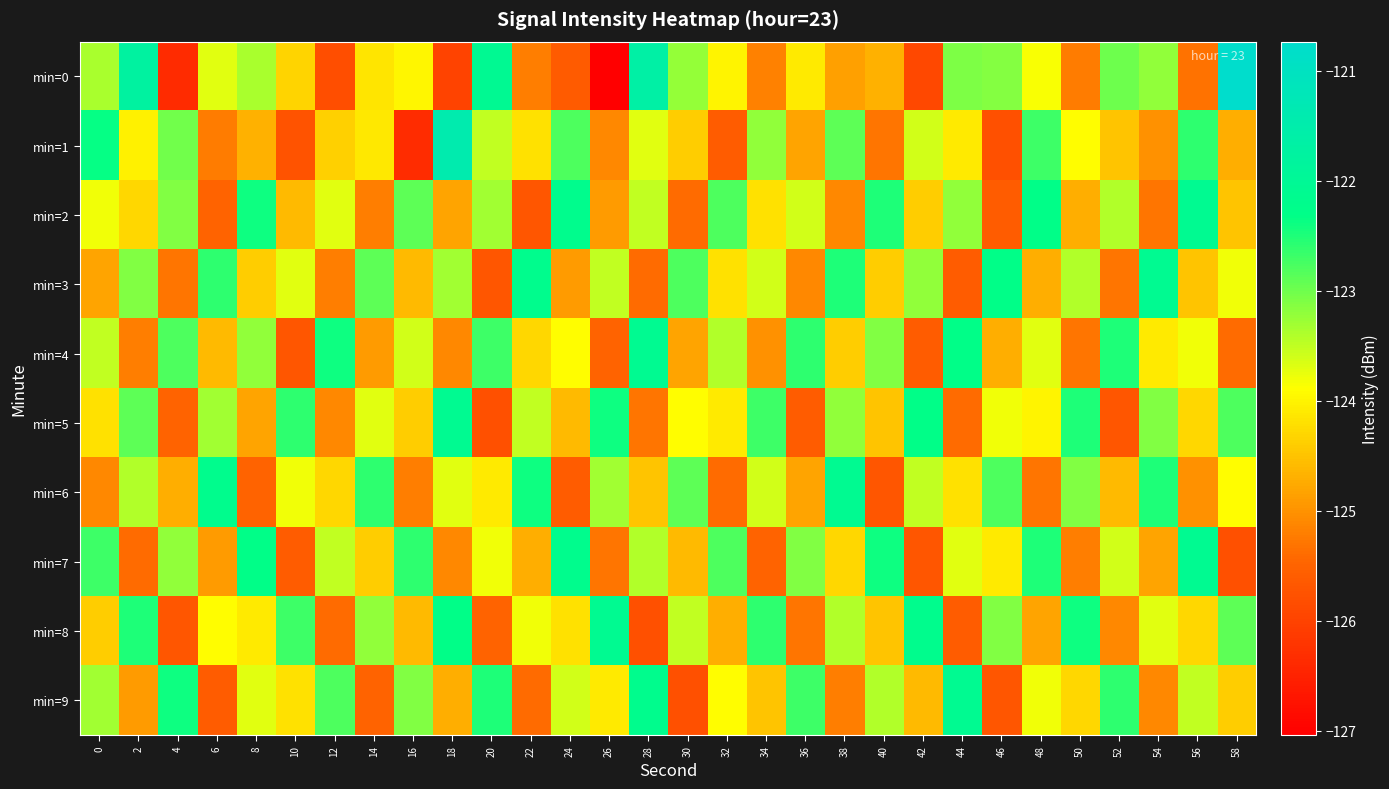

What is the maximum value shown in the chart?

-120.7